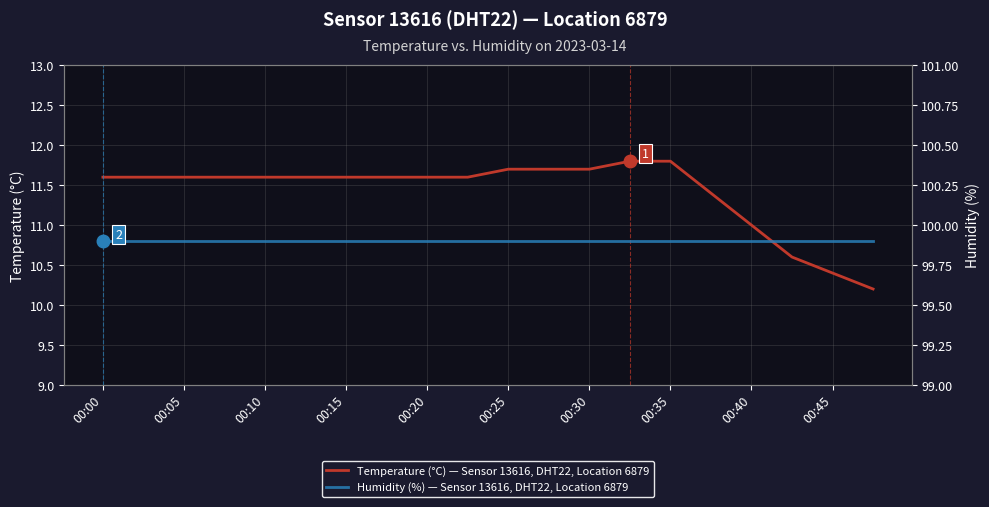

True or false: Temperature (°C) — Sensor 13616, DHT22, Location 6879 and Humidity (%) — Sensor 13616, DHT22, Location 6879 intersect in this chart.

False